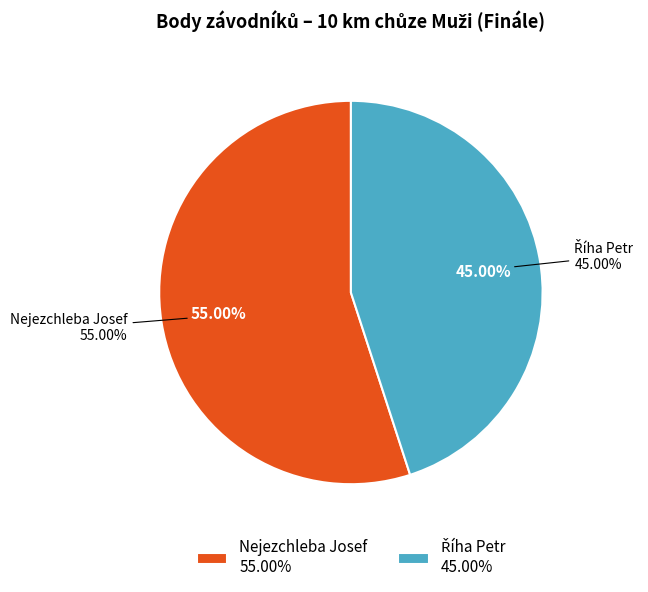

How many segments does this pie chart have?

2